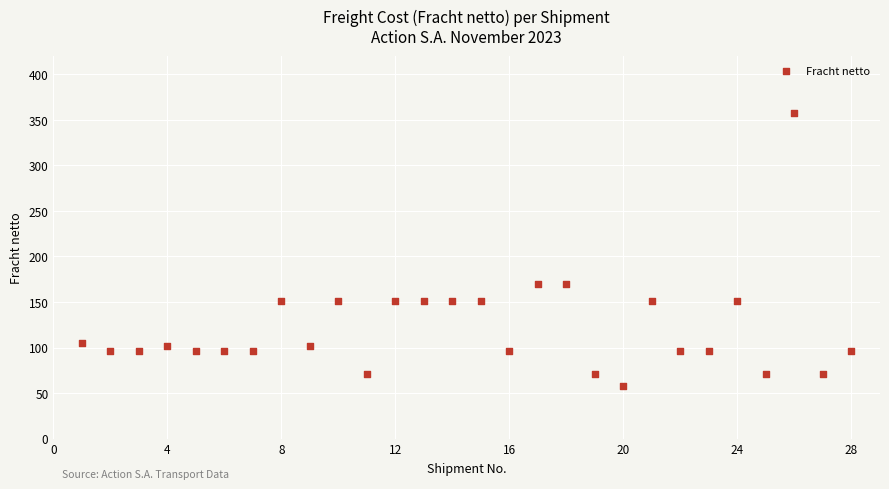

What is the range of Y values (max minus min)?

300.1